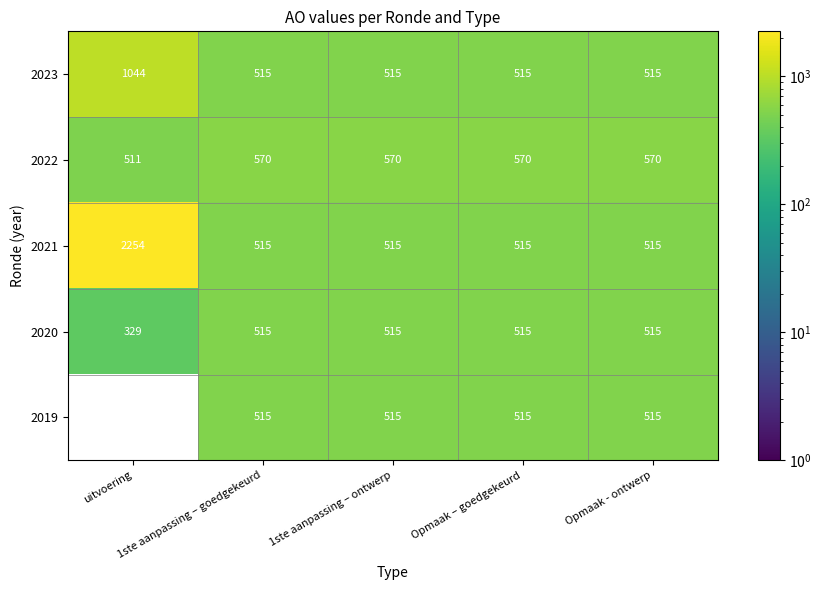

What is the minimum value for 2021?

515